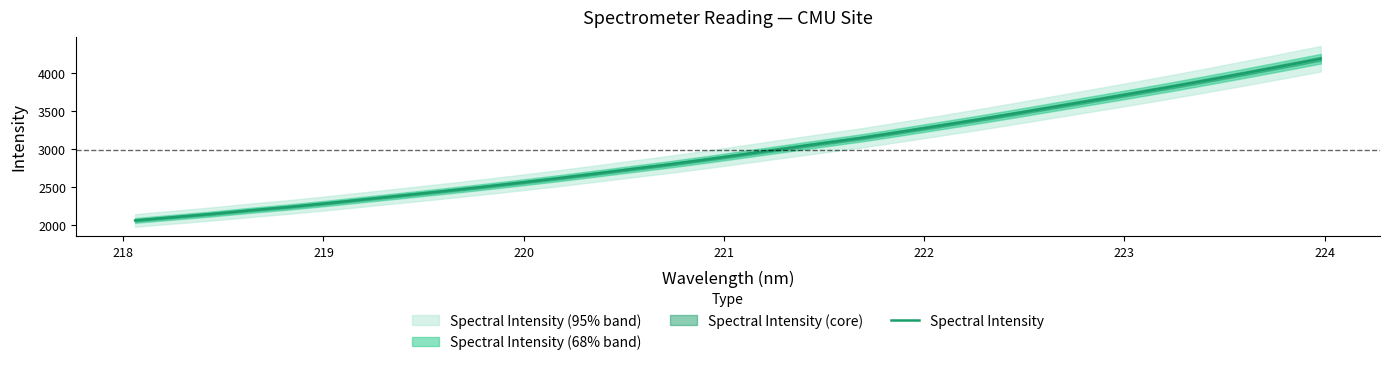

What is the maximum value for Spectral Intensity?

4180.5